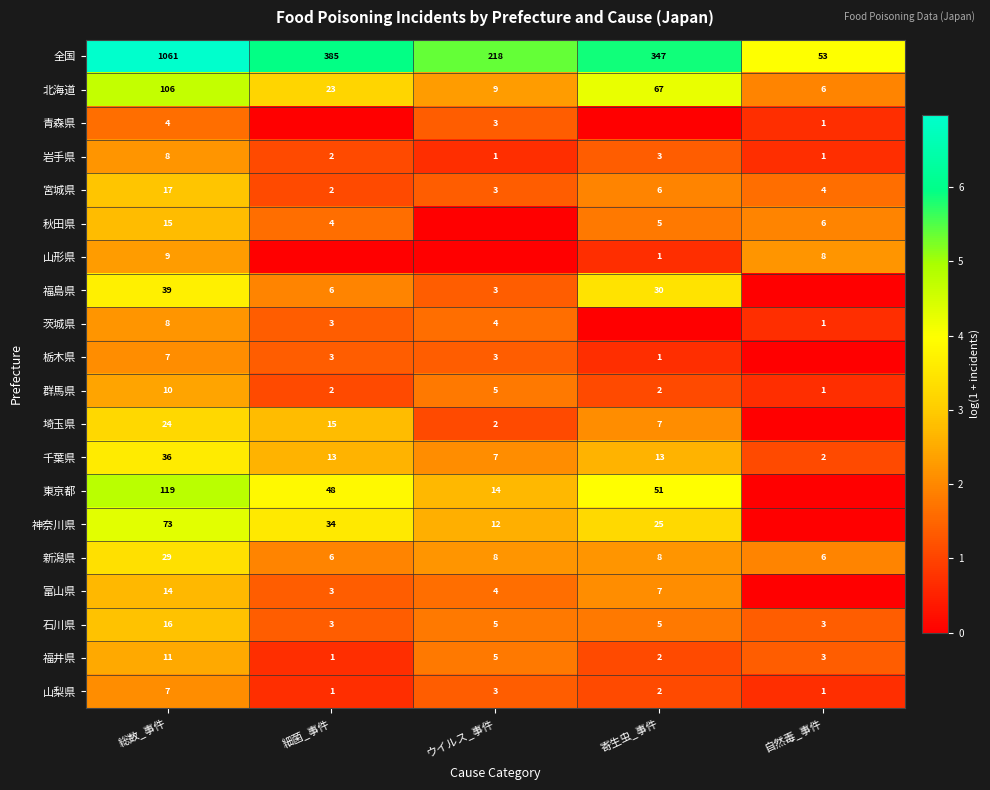

What is the spread (max minus min) of values at ウイルス_事件?

5.4